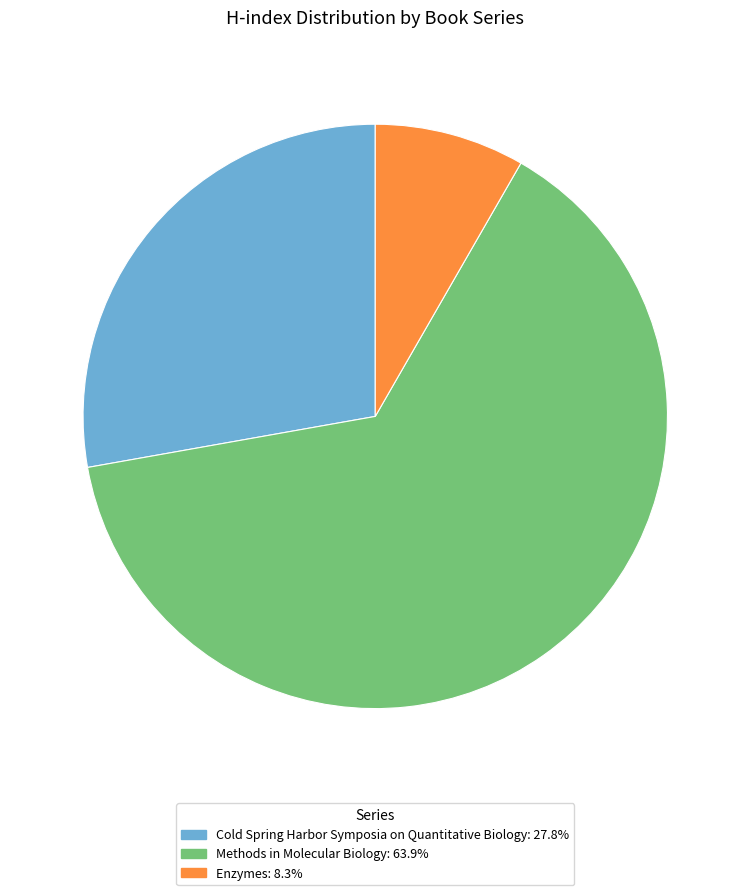

Is there any slice that represents more than half of the pie?

Yes